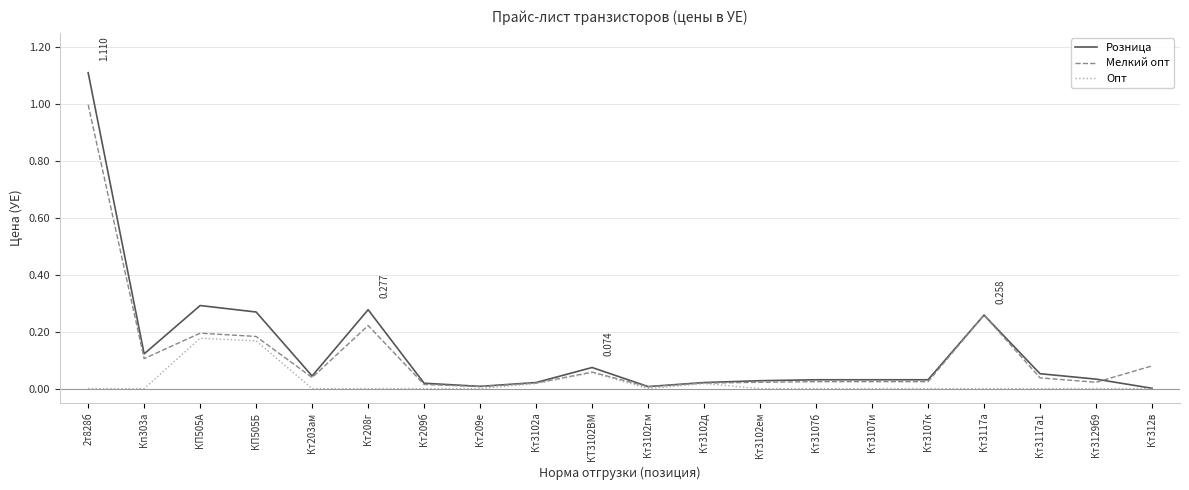

Which series has the largest range (max minus min)?

Розница